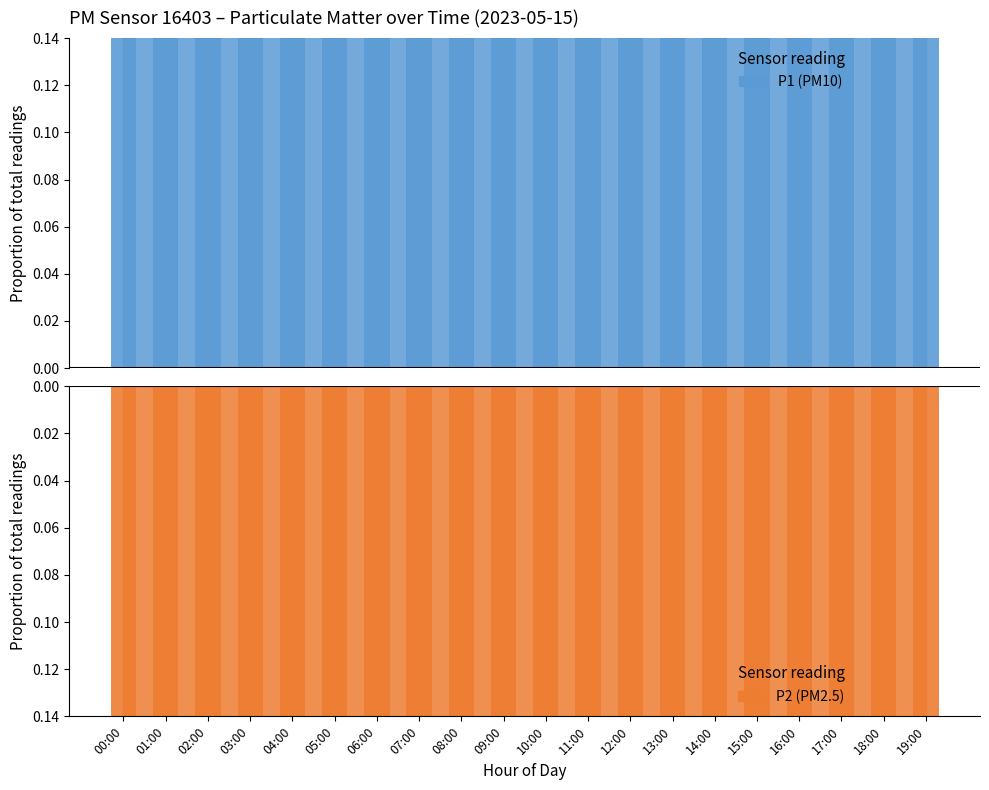

What is the value of the P1 bar at the 17th from the left?

0.5